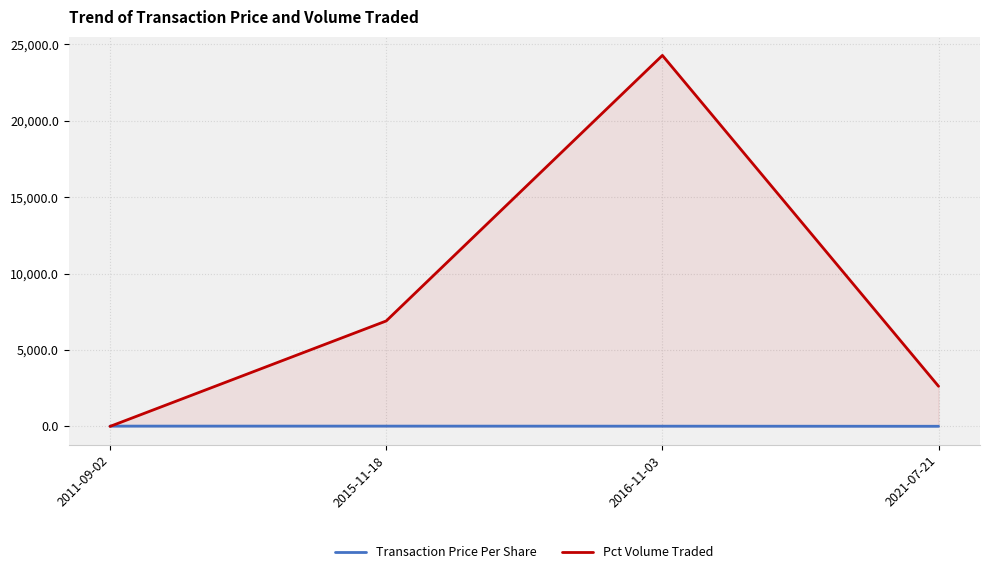

At which label does Transaction Price Per Share reach its peak?

2011-09-02